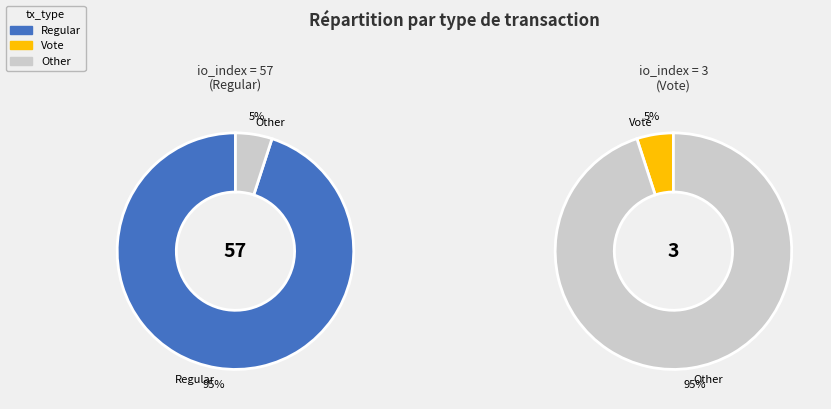

The values_io_index slice represents 95% of the pie. True or false?

True